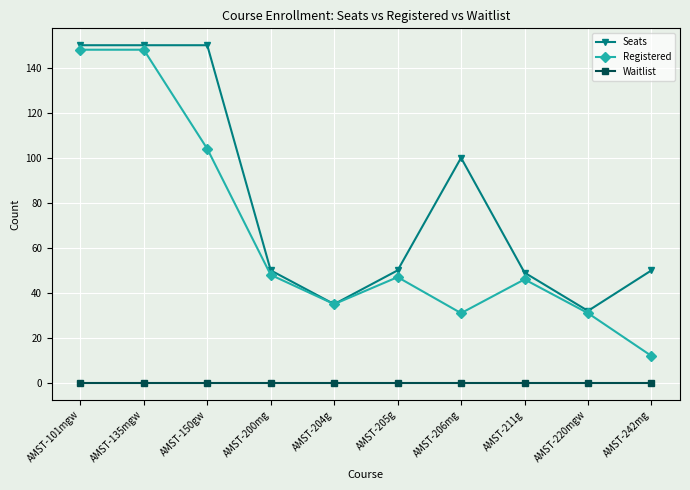

What is the sum of all Seats values?

816